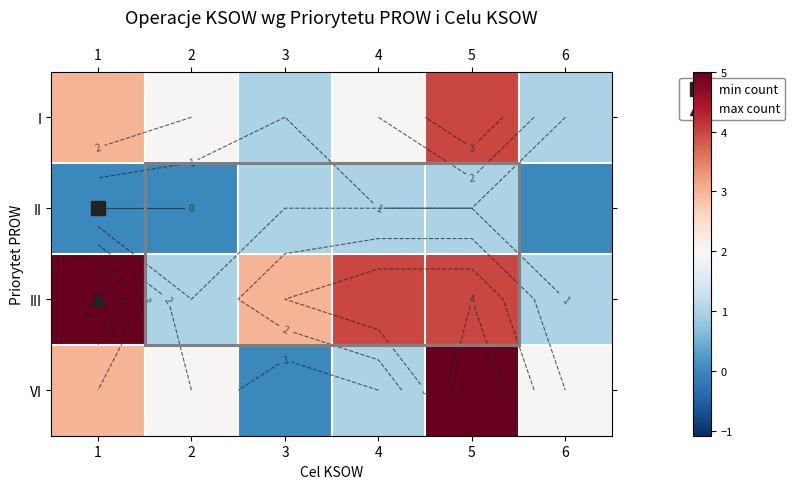

The value of I at 6 is 1. True or false?

False